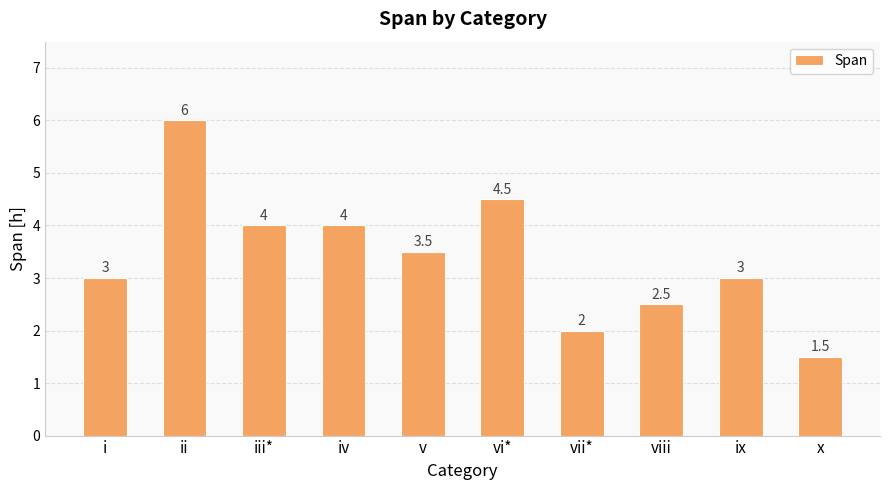

Is it true that the value at x is 2.4?

False